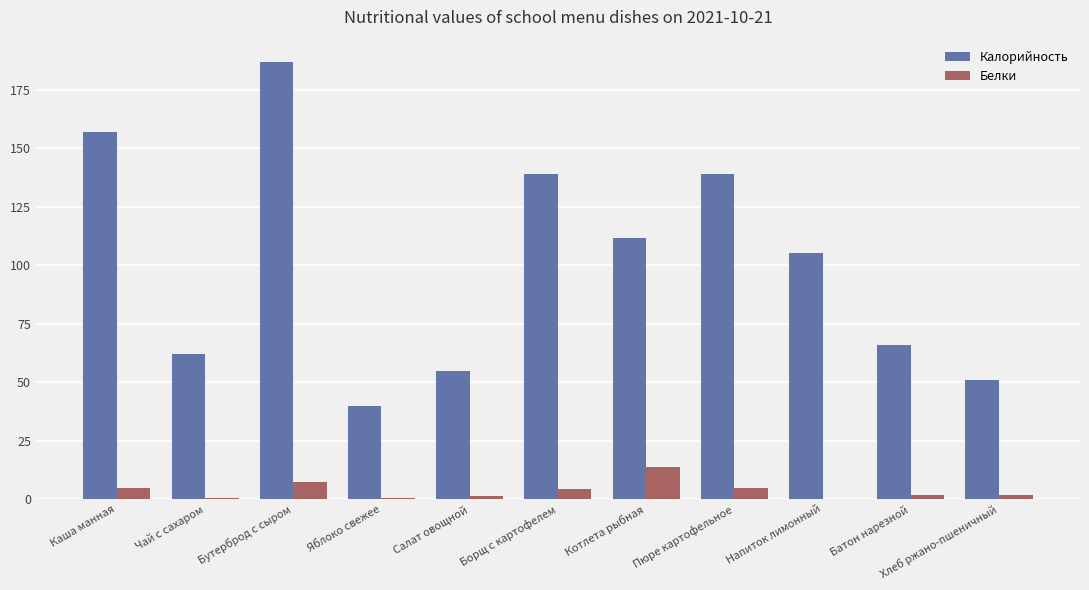

The value of Белки at Борщ с картофелем is 4.5. True or false?

True